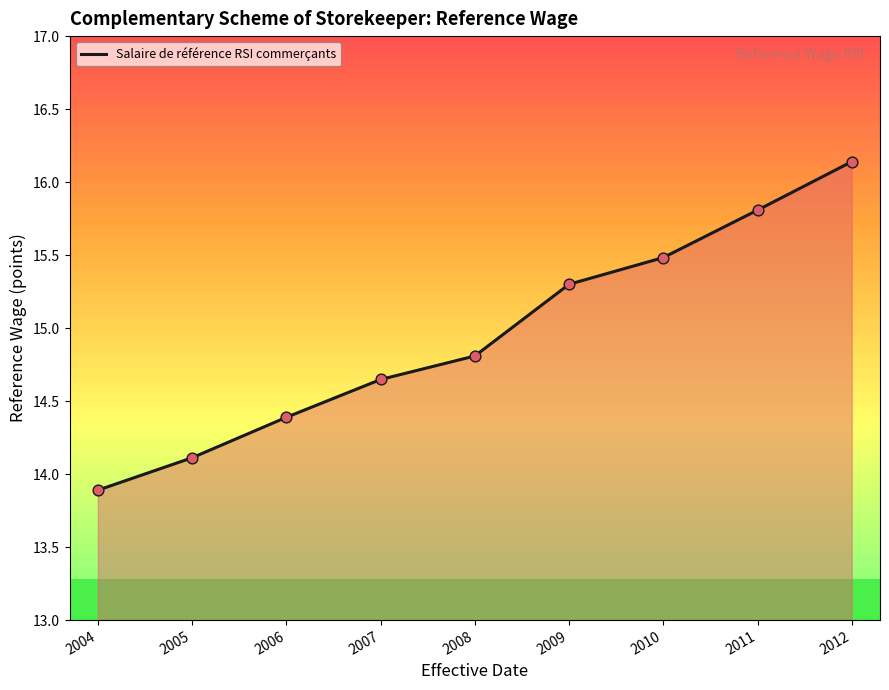

Approximately how many times larger is the value at 2008 compared to 2012?

0.9